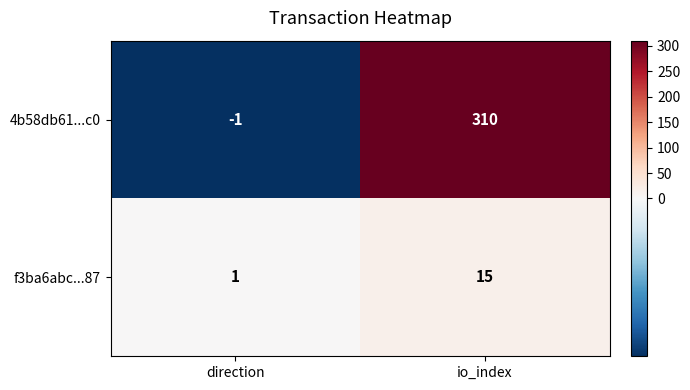

The 4b58db61...c0 series shows 310 at io_index. True or false?

True